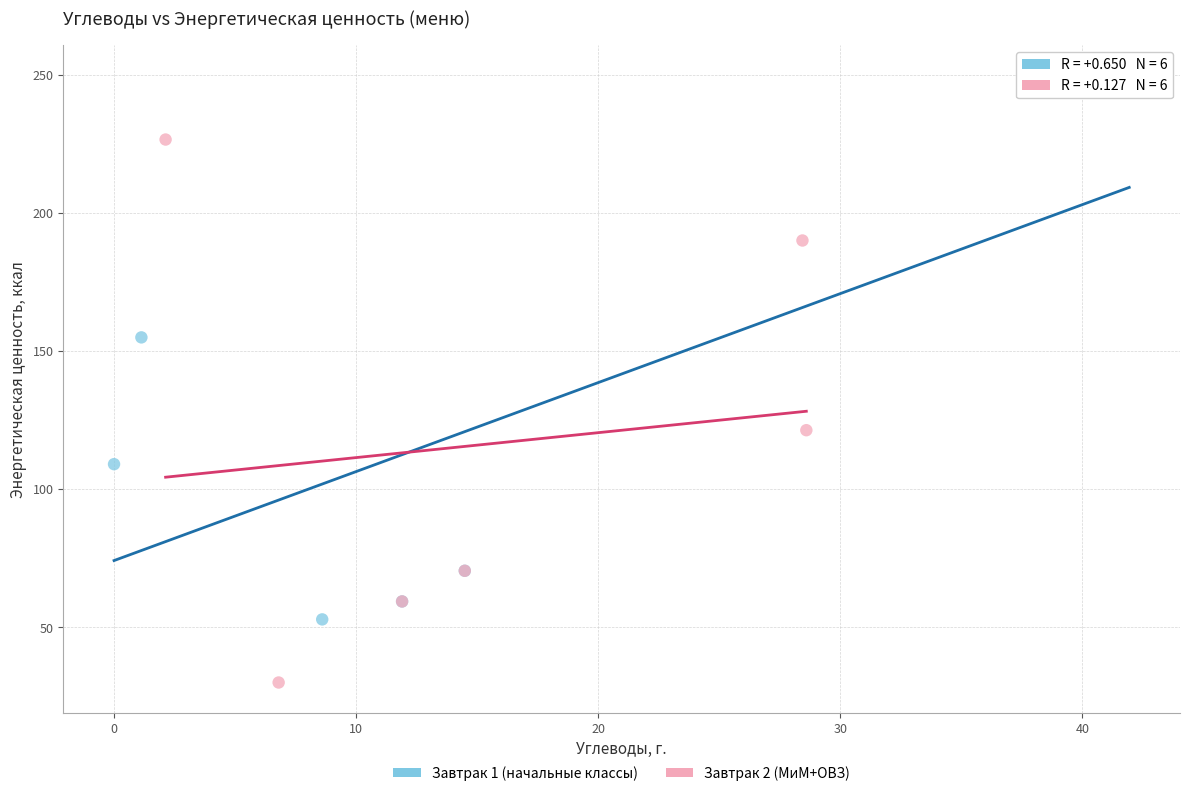

Which series contains the lowest Y value?

Завтрак 2 (МиМ+ОВЗ)